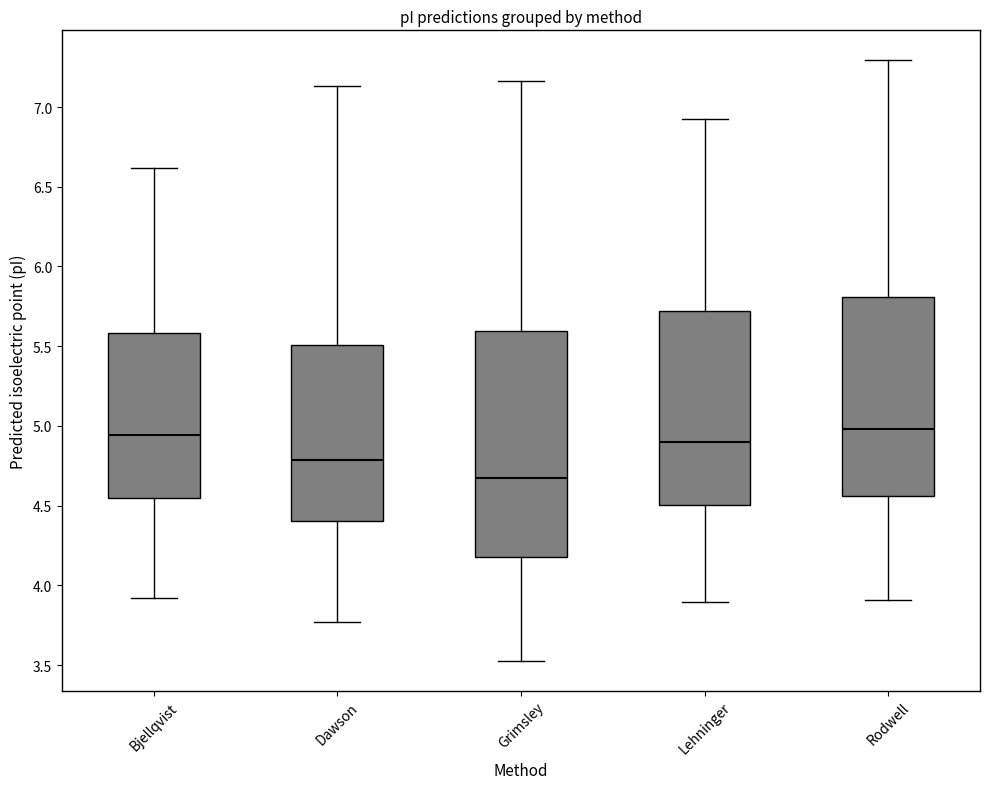

Which box has the lowest median line?

Grimsley